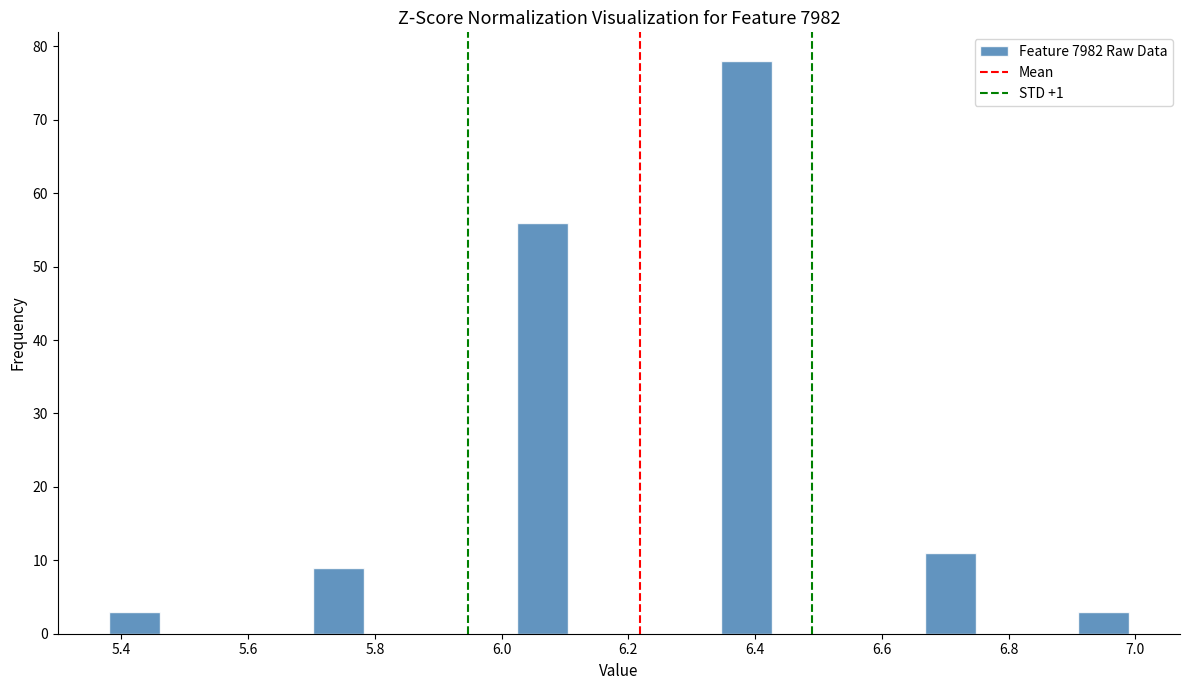

Over which range of the x-axis is the bar tallest?

6.34 to 6.42